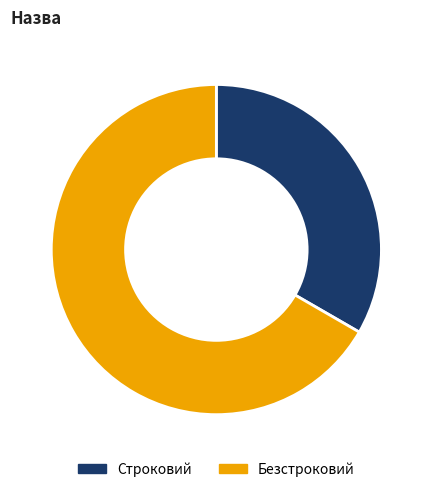

Is there a majority slice in this chart?

Yes